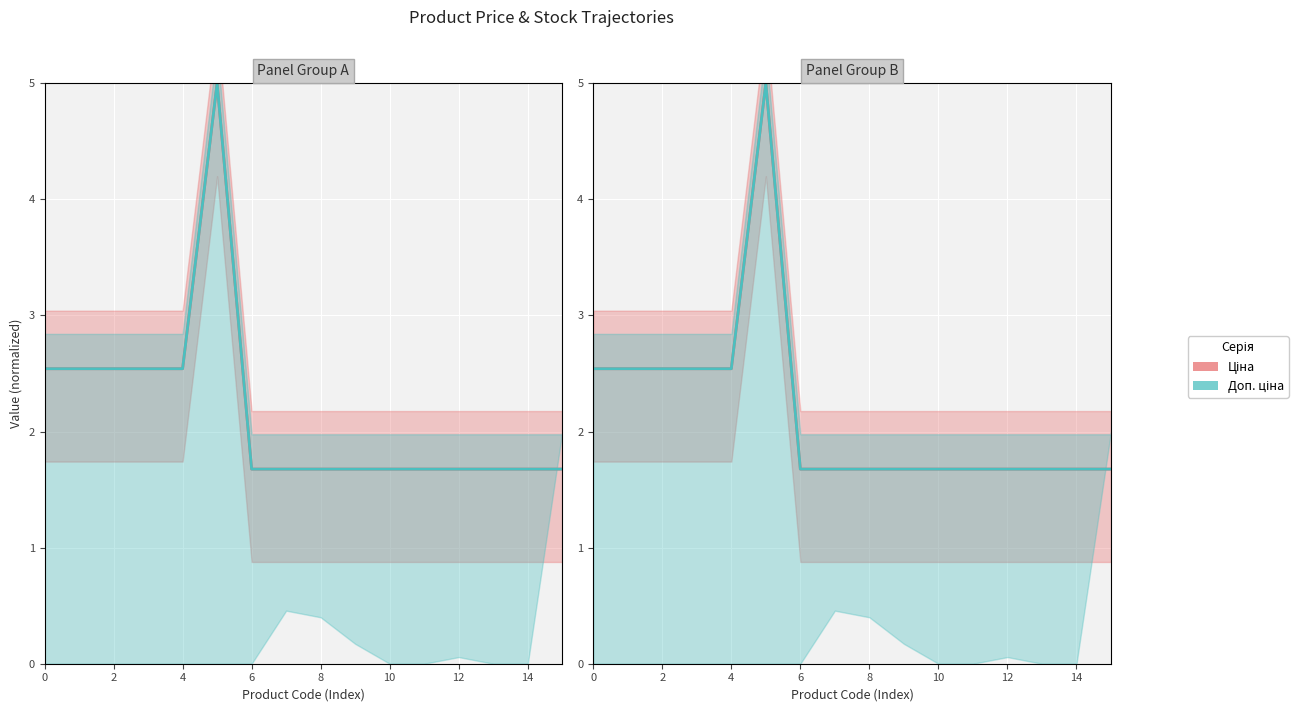

What is the sum of all Доп. ціна values?

34.5